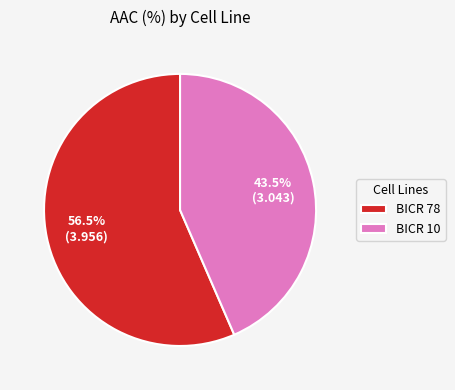

Rank the categories by value from lowest to highest.

BICR 10, BICR 78